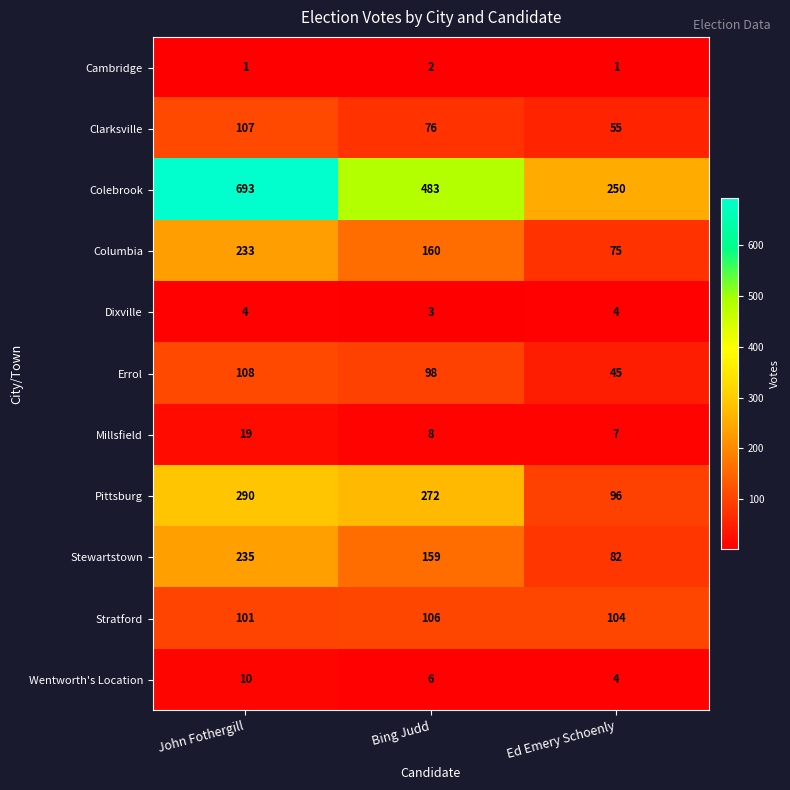

At which category is the sum across all series the highest?

John Fothergill